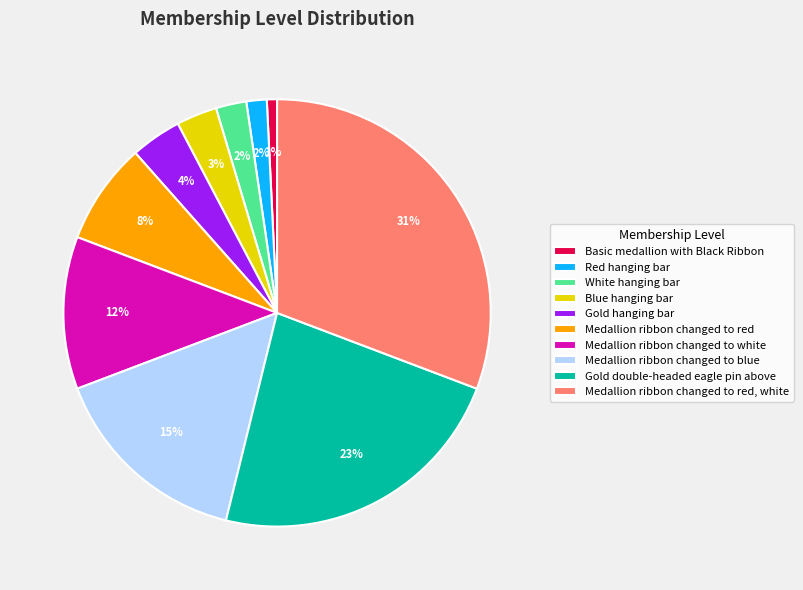

Count the number of slices in the pie.

10